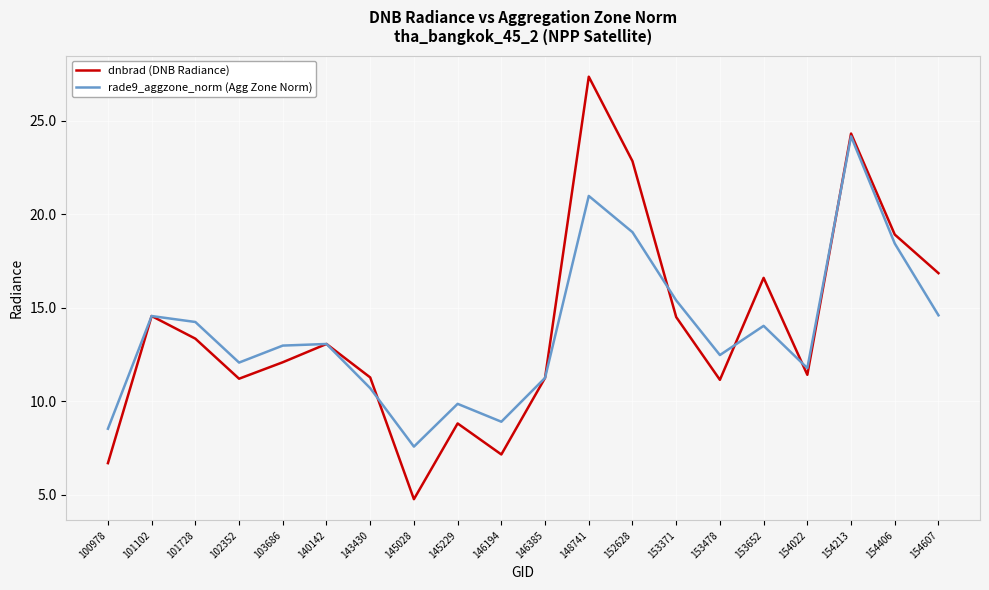

What is the sum of the rade9_aggzone_norm (Agg Zone Norm) values at 101728 and 140142?

27.3